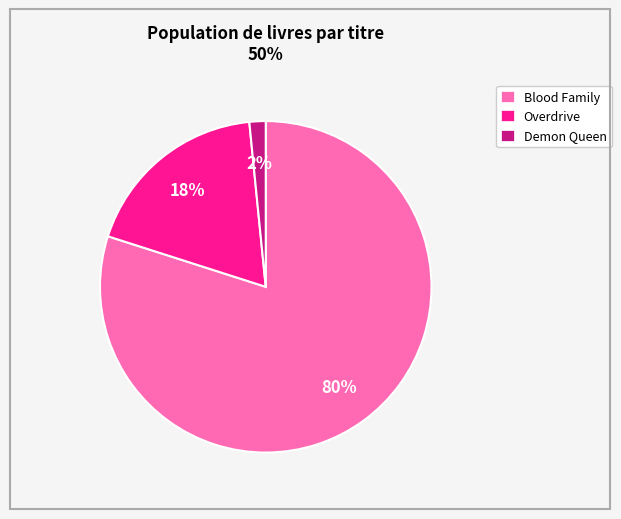

How many slices are in this pie chart?

3